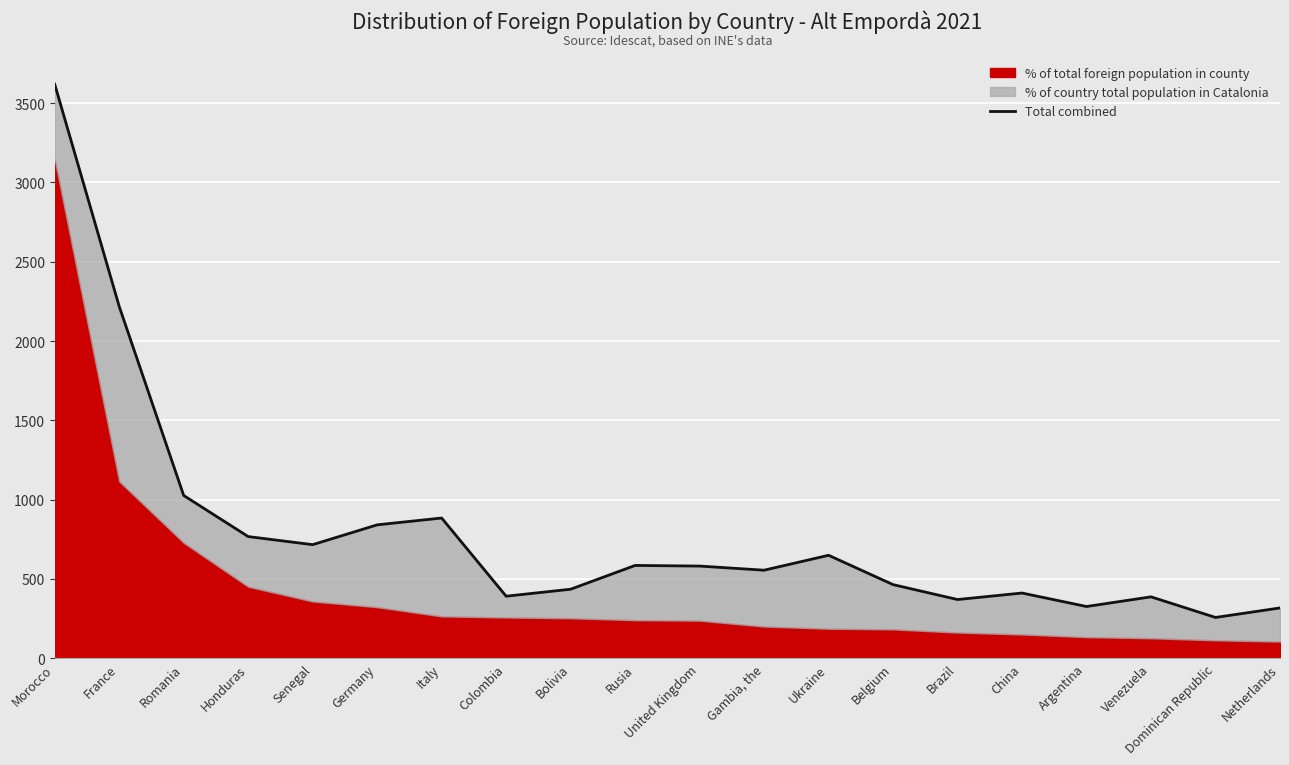

What is the difference between the second highest and second lowest values?

1901